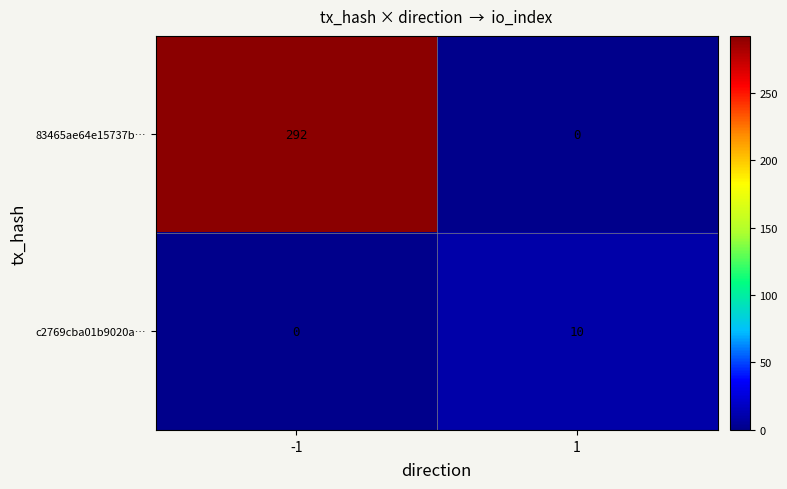

What is the approximate value of 83465ae64e15737b… at -1?

292